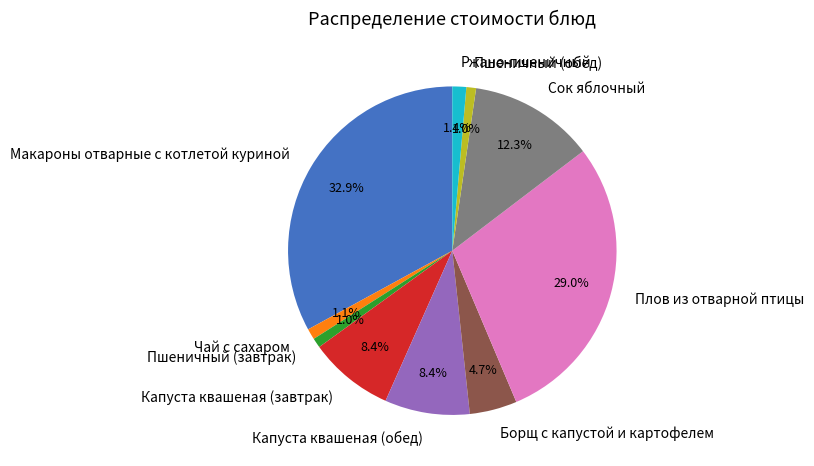

Do Чай с сахаром and Ржано-пшеничный together represent more than half of the pie?

No